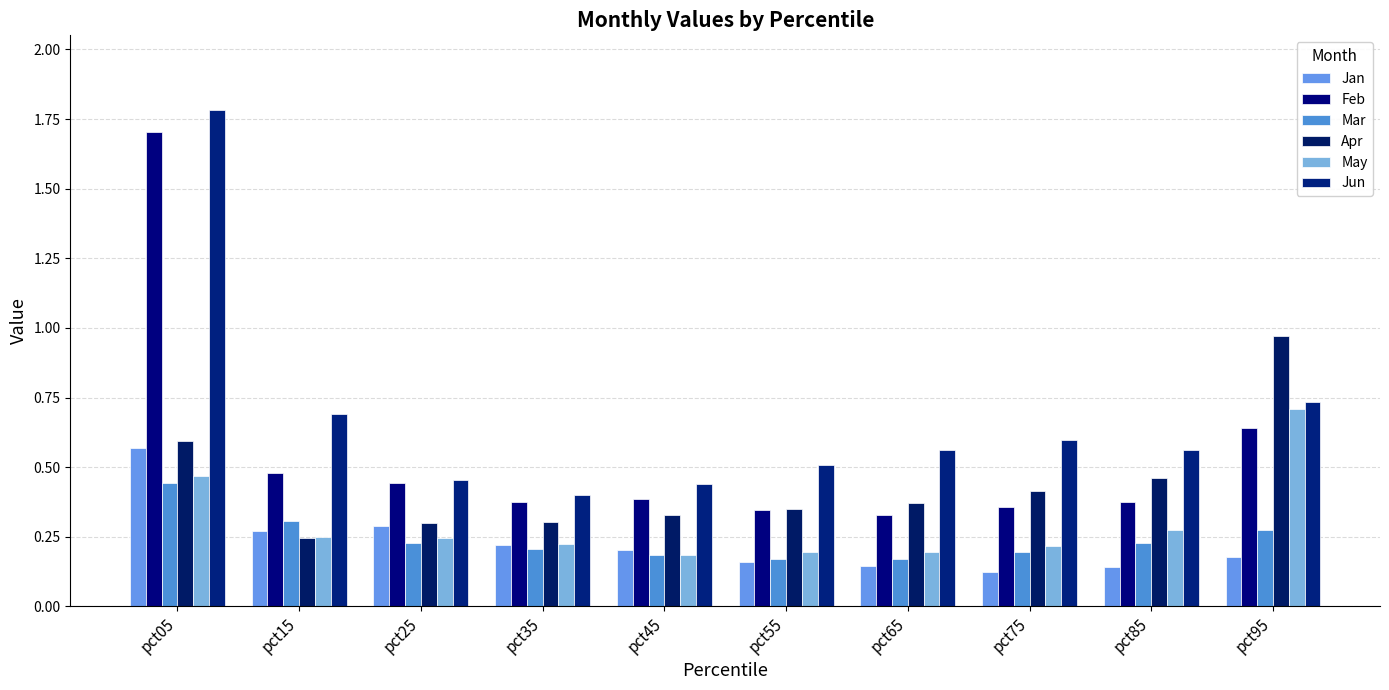

Are the bars horizontal?

No